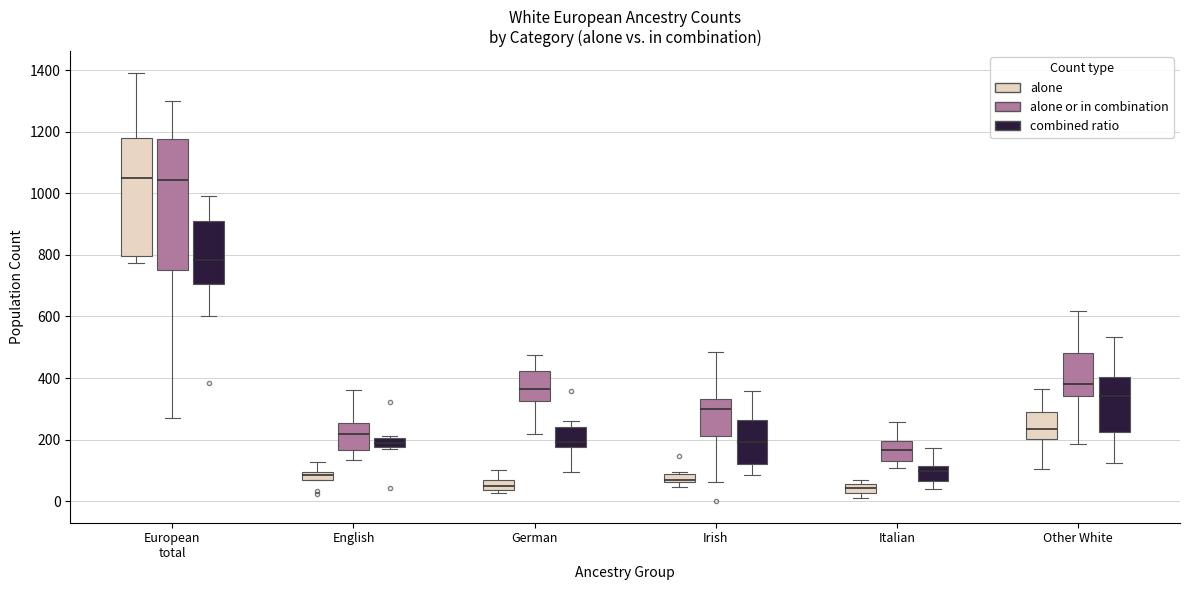

Which box is the tallest, from its lower edge to its upper edge?

European total (alone or in combination)